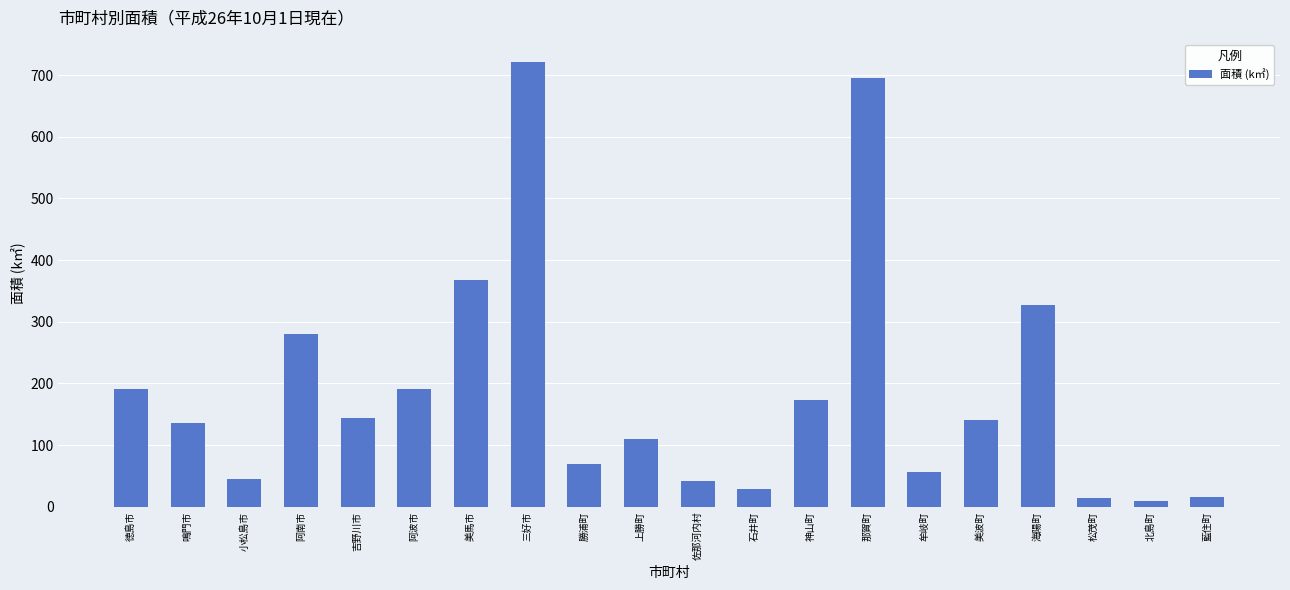

Between 美馬市 and 鳴門市, which is larger?

美馬市